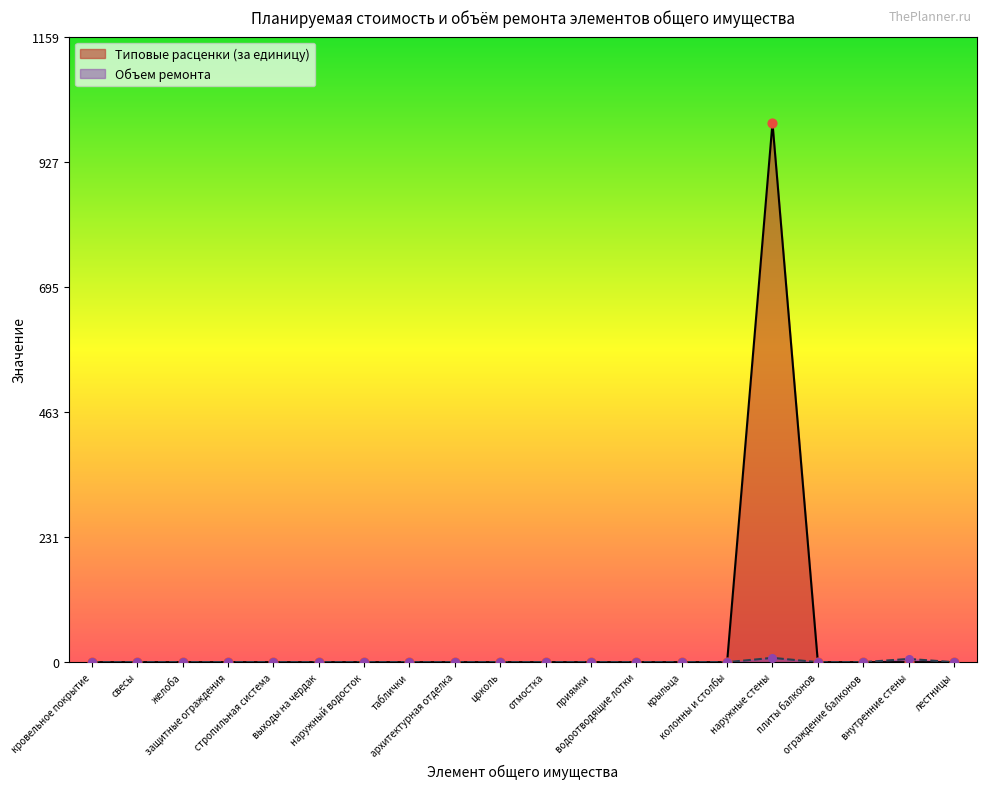

Which series has the widest spread of Y values?

Типовые расценки (за единицу)